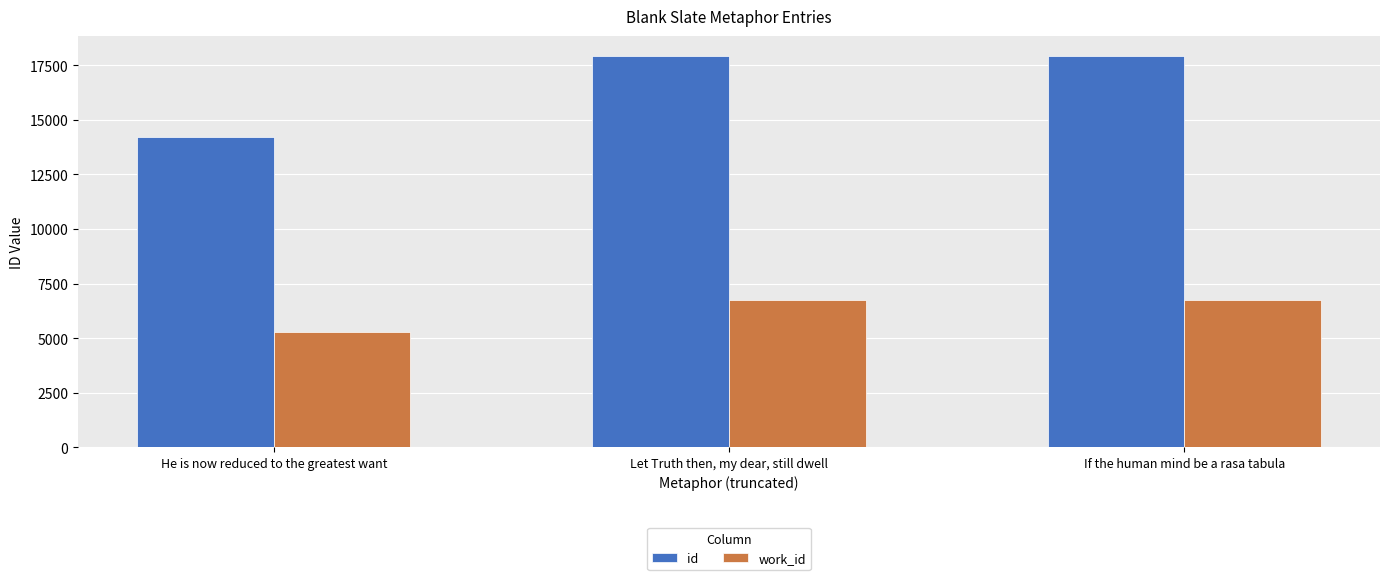

Which series changed the most between He is now reduced to the greatest want and If the human mind be a rasa tabula?

id